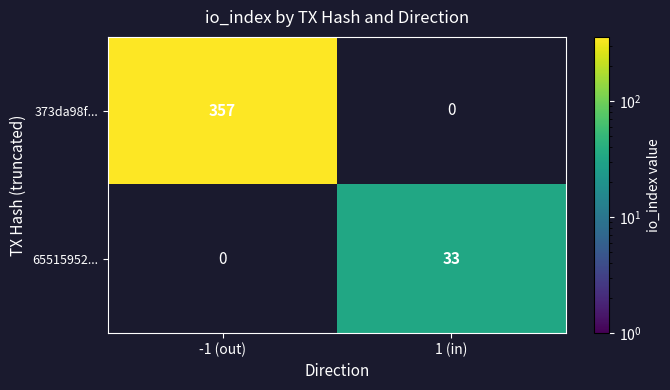

How many values in the 65515952... series are below 33?

1